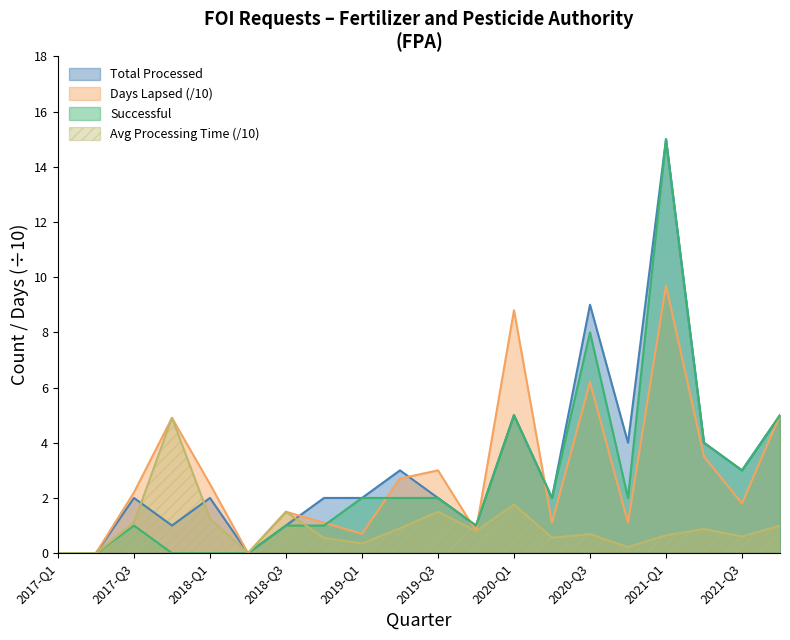

What is the value of the Total Processed point at the 18th from the left?

4.0